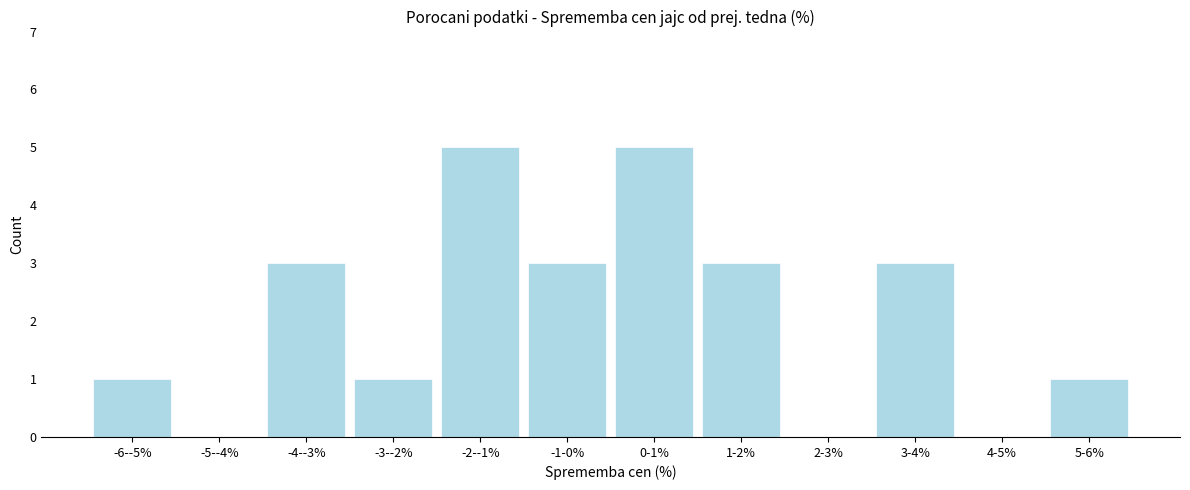

Reading left to right, list all the values displayed in this chart.

-6--5%=1	-5--4%=0	-4--3%=3	-3--2%=1	-2--1%=5	-1-0%=3	0-1%=5	1-2%=3	2-3%=0	3-4%=3	4-5%=0	5-6%=1